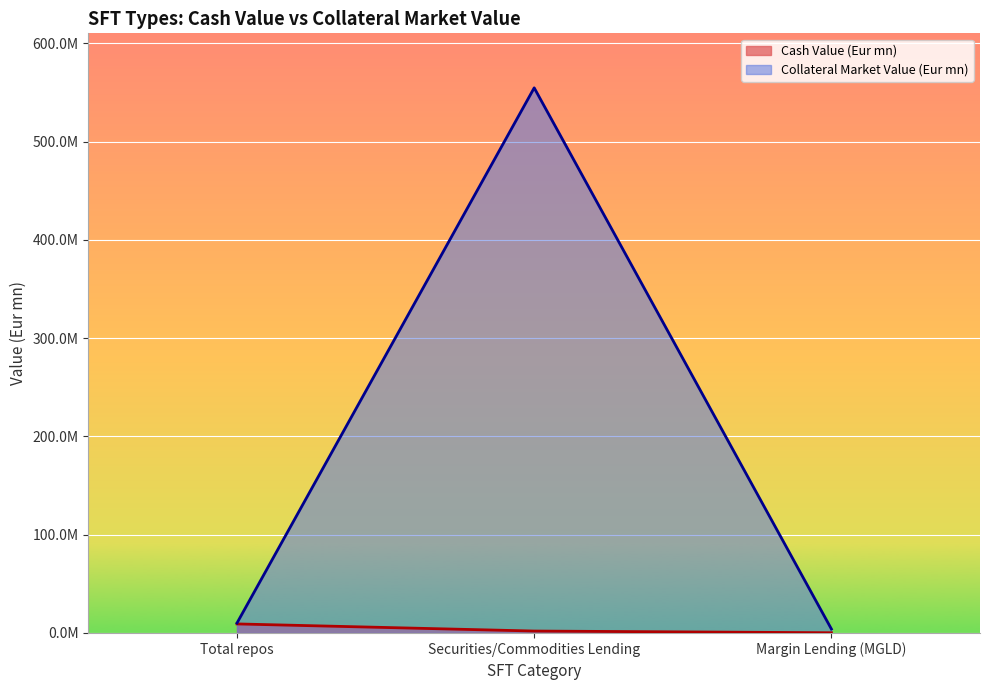

Is it true that Cash Value (Eur mn) equals 48682.7 at Margin Lending (MGLD)?

False